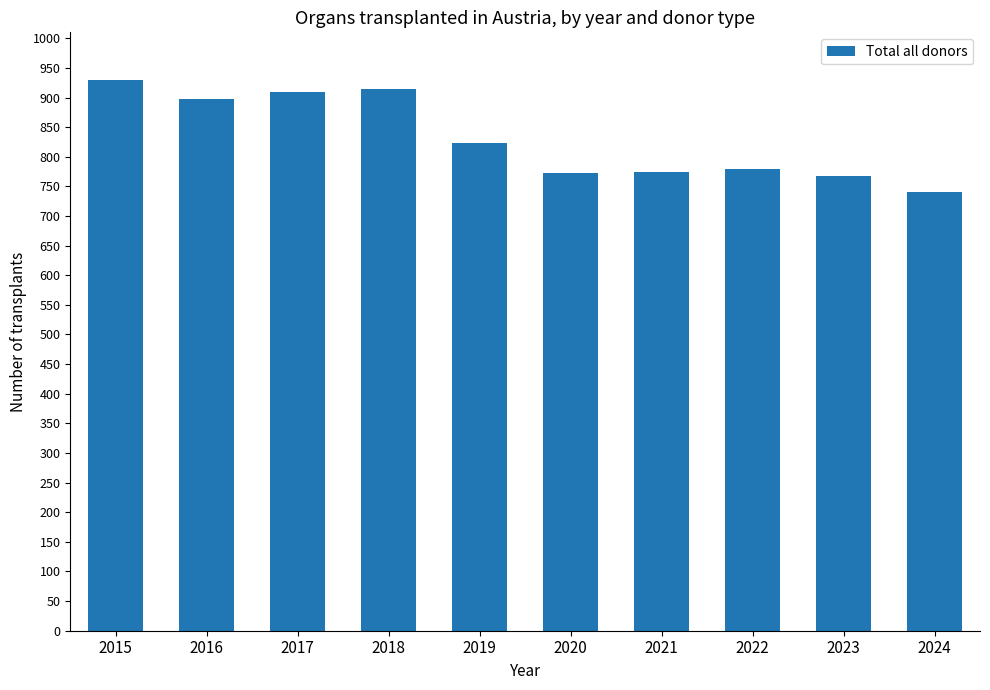

What is the greatest value displayed?

930